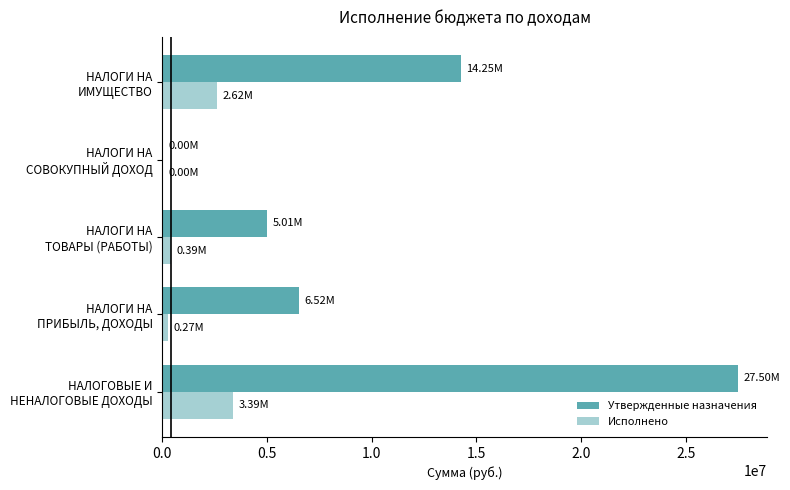

How many values in the Исполнено series exceed 391395?

3